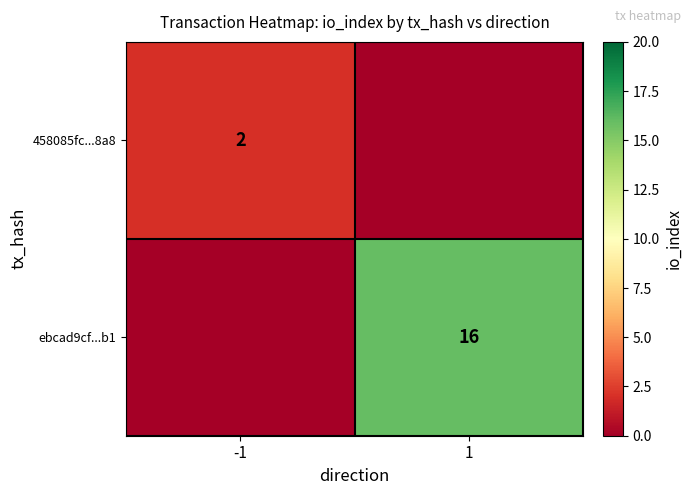

True or false: 458085fc...8a8 has a value of 2 at -1.

True